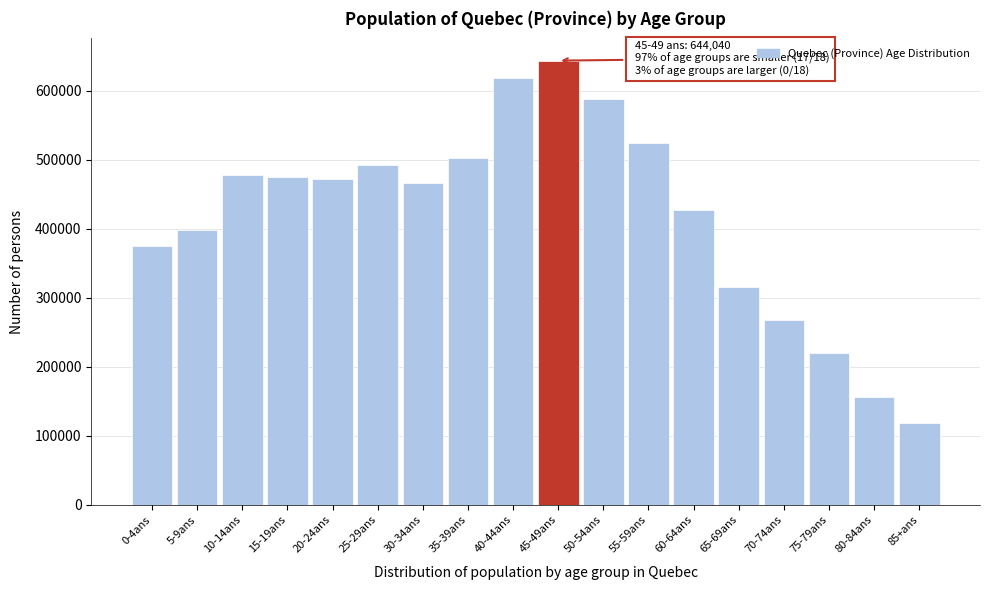

Reading left to right, extract all data points from this chart.

0-4ans=375270	5-9ans=398980	10-14ans=478255	15-19ans=475005	20-24ans=472170	25-29ans=492870	30-34ans=467325	35-39ans=502300	40-44ans=619120	45-49ans=644040	50-54ans=588085	55-59ans=524350	60-64ans=428070	65-69ans=315560	70-74ans=268145	75-79ans=220530	80-84ans=156775	85+ans=119285